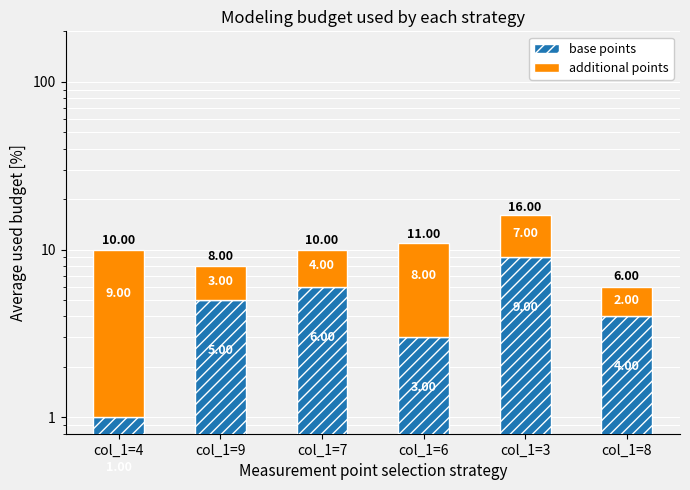

Is the value of additional points at col_1=3 greater than the value of base points at col_1=6?

Yes